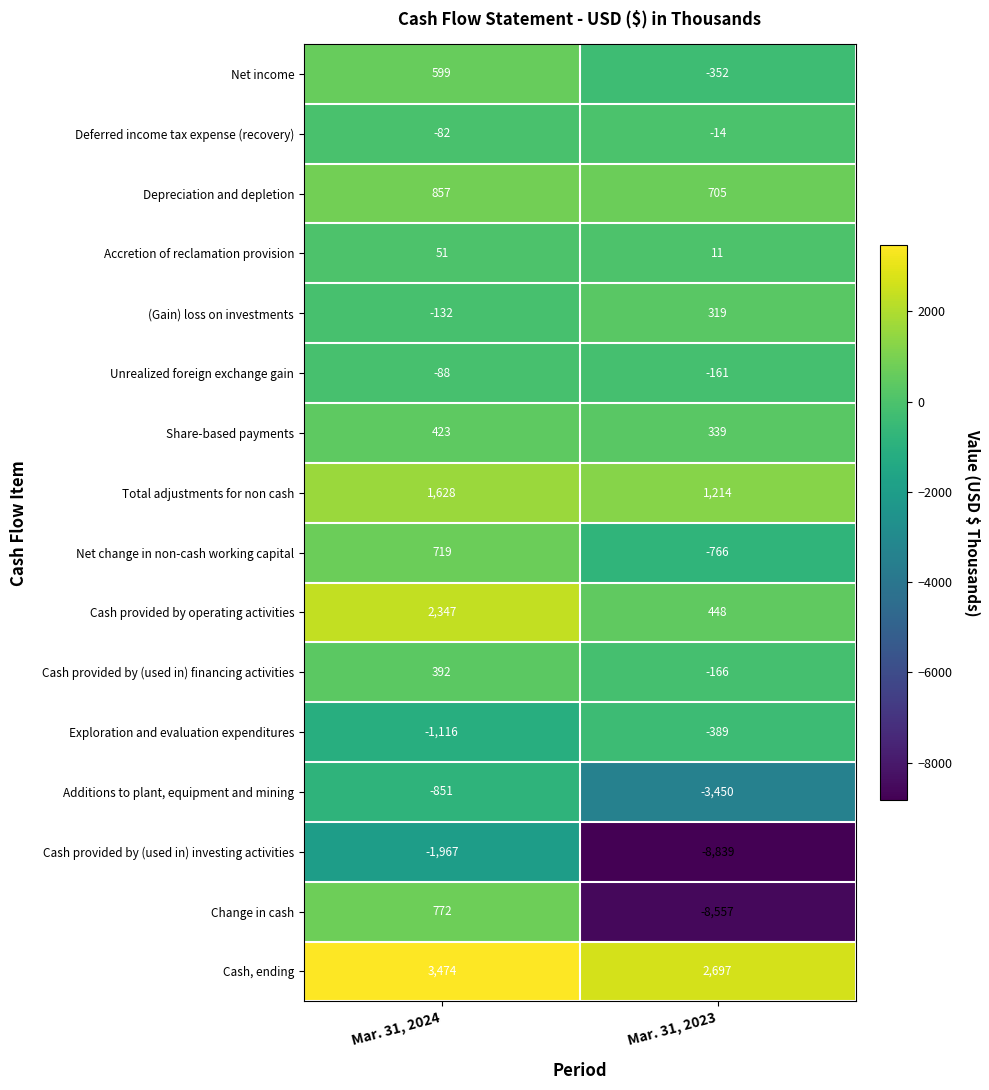

What is the sum of the Share-based payments values at Mar. 31, 2024 and Mar. 31, 2023?

762